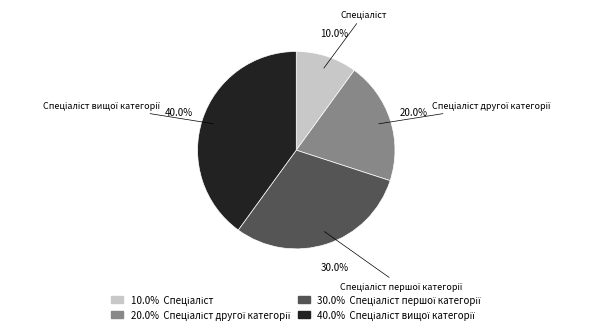

Does any single category account for the majority?

No